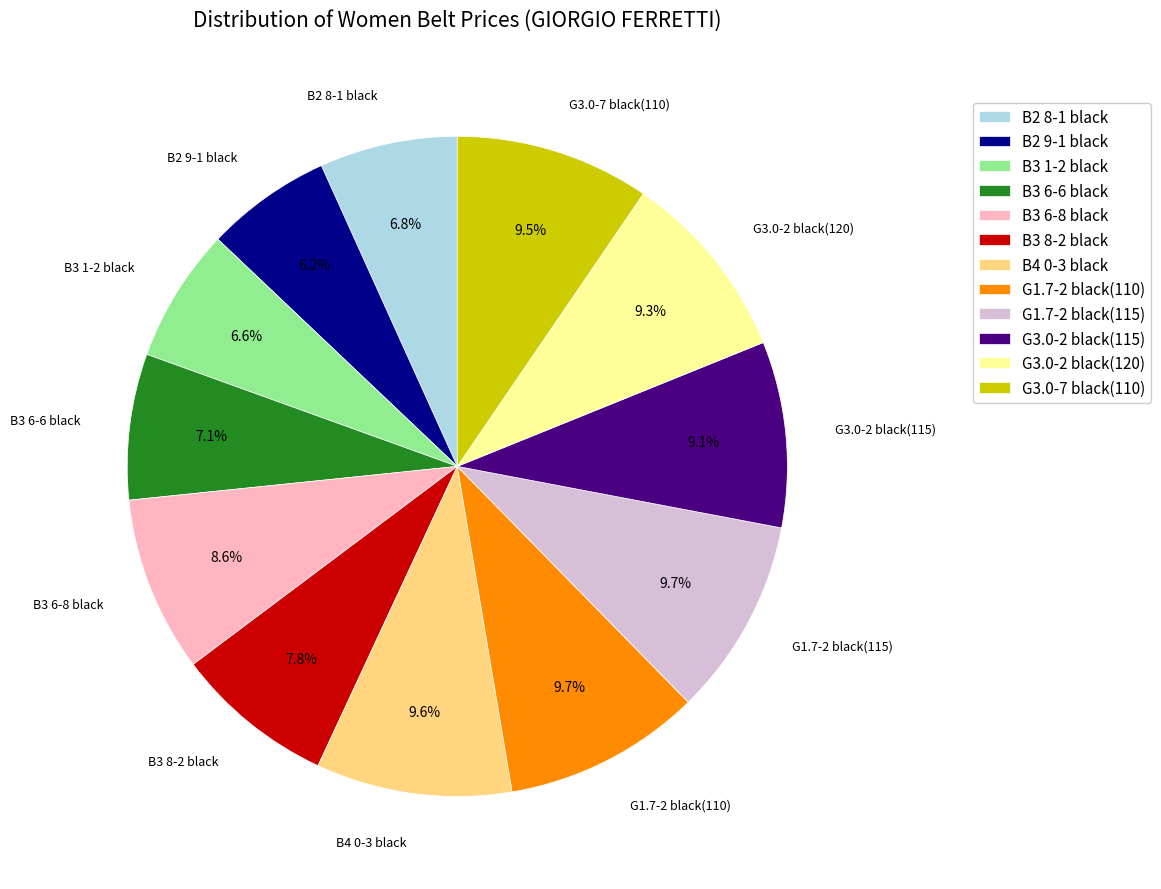

Count the number of slices in the pie.

12